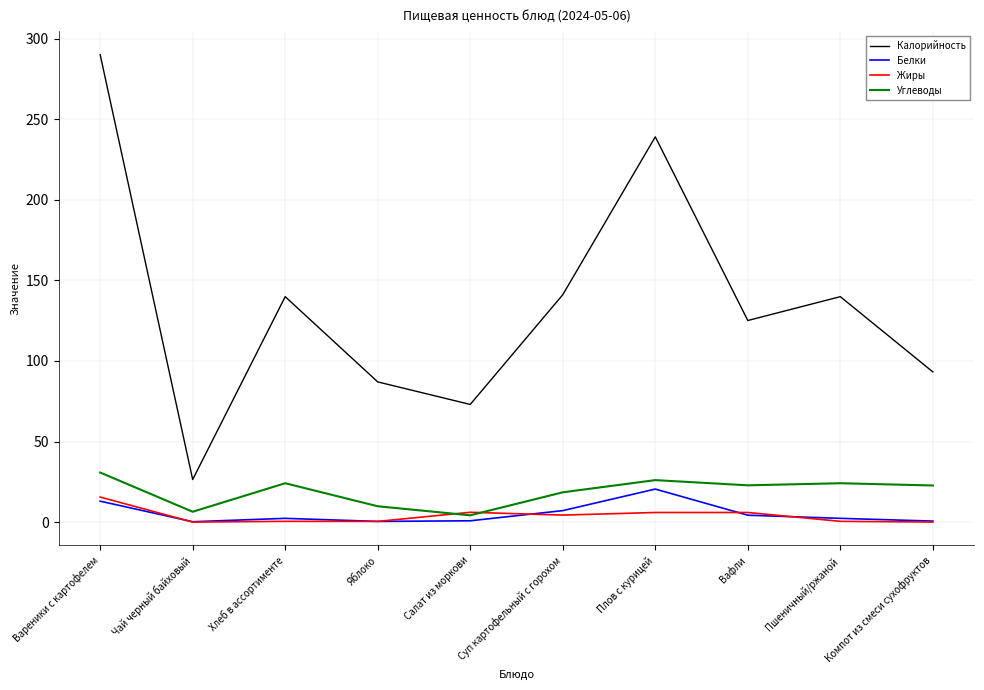

Is this an area chart (filled region under the line)?

No